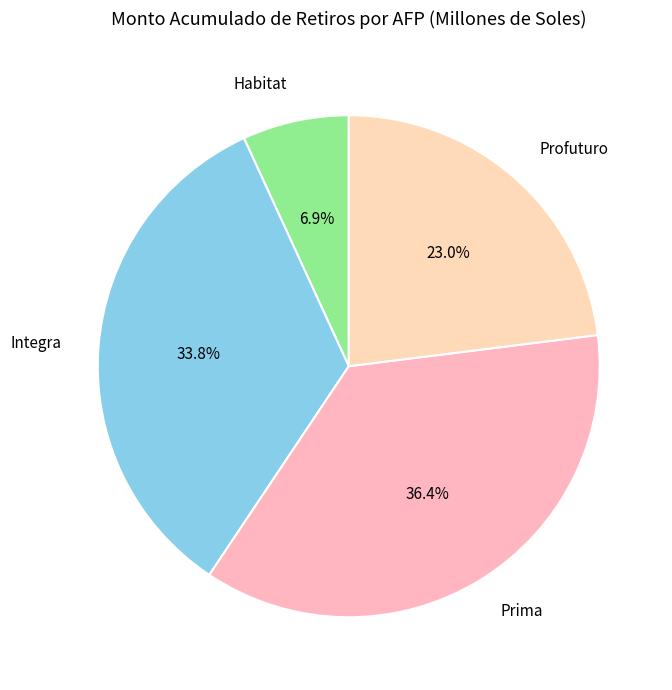

Is there any slice that represents more than half of the pie?

No